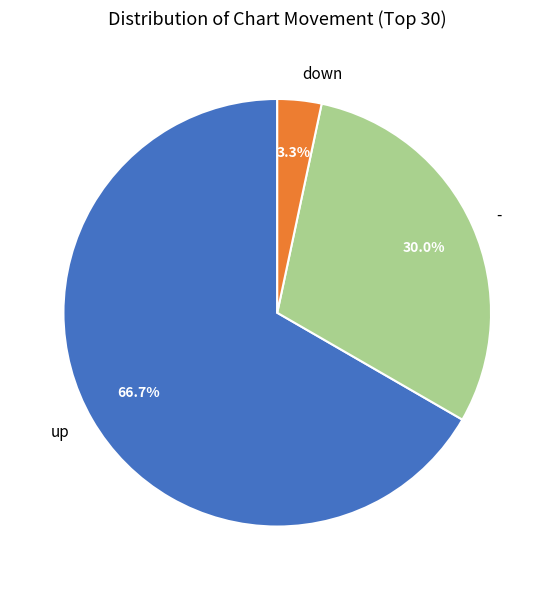

To the nearest percent, what is the combined percentage of - and down?

33%